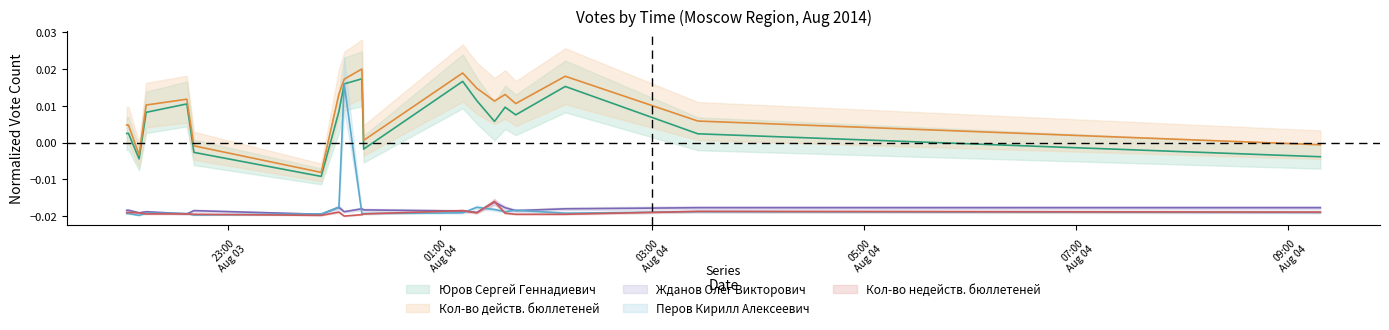

Between which two adjacent categories do Перов Кирилл Алексеевич and Кол-во недейств. бюллетеней first intersect?

2014-08-03 22:10 and 2014-08-03 22:14